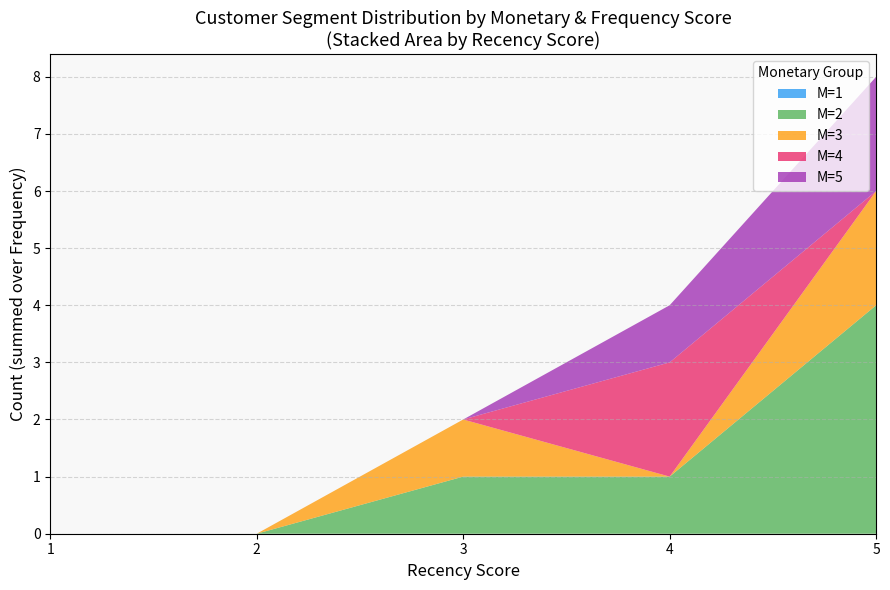

At which category is the sum across all series the highest?

5